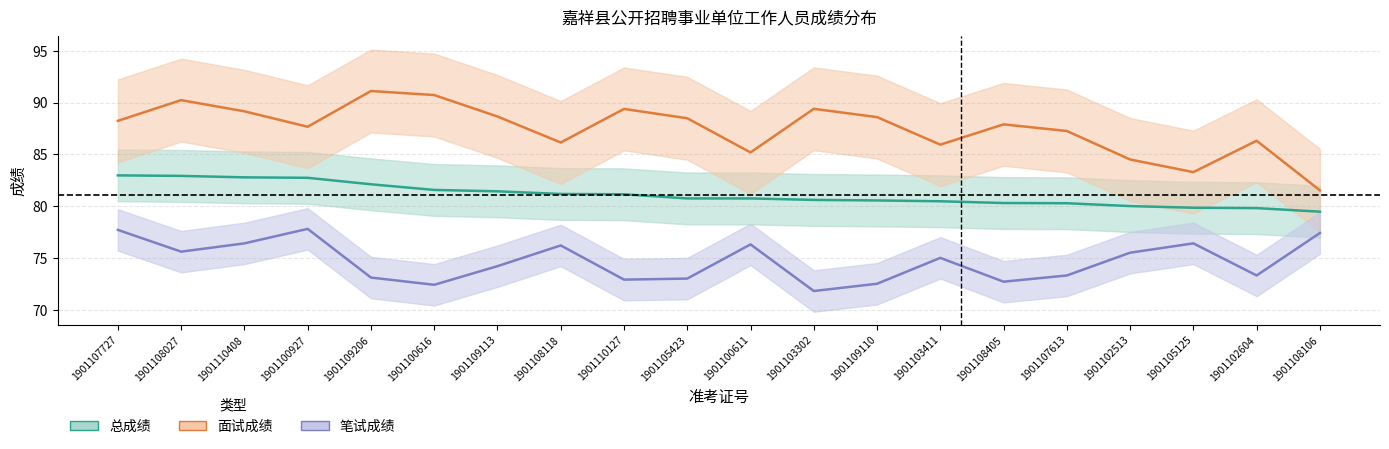

True or false: 总成绩 has more than 1 interior local peaks.

False